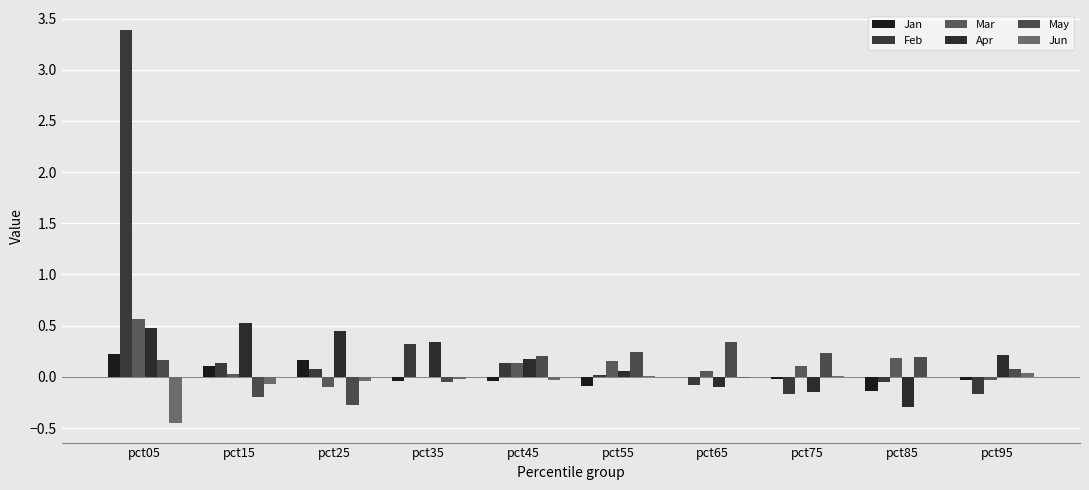

Are the bars grouped side by side (vs. stacked)?

Yes